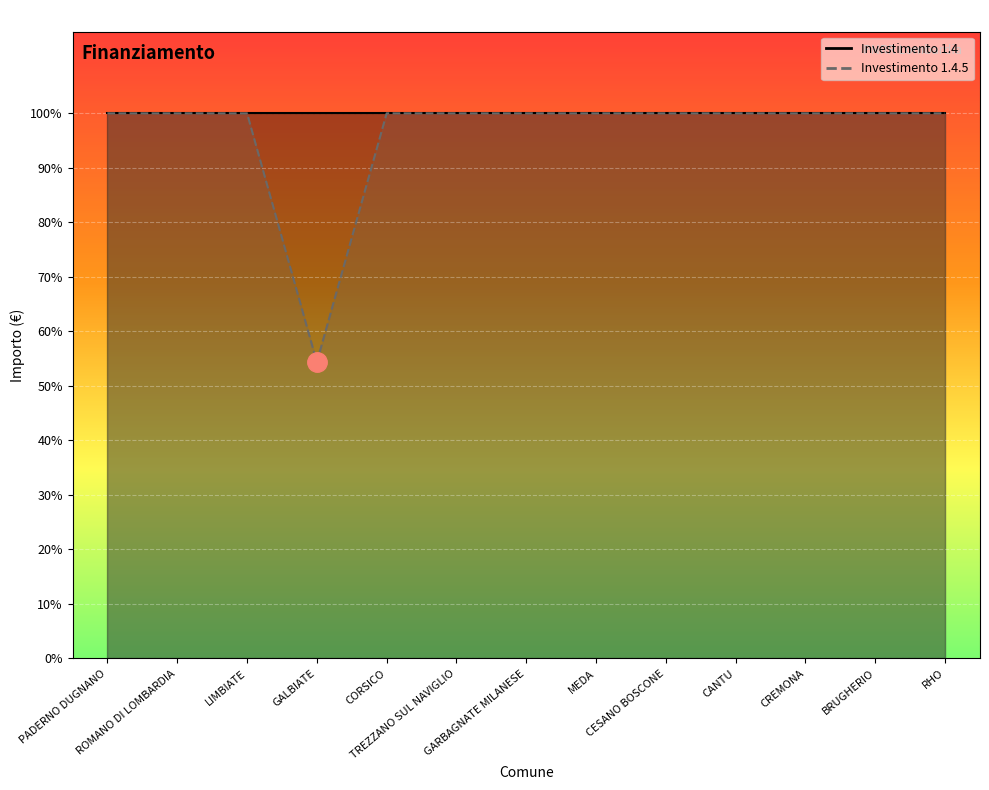

What is the sum of all values?

752181